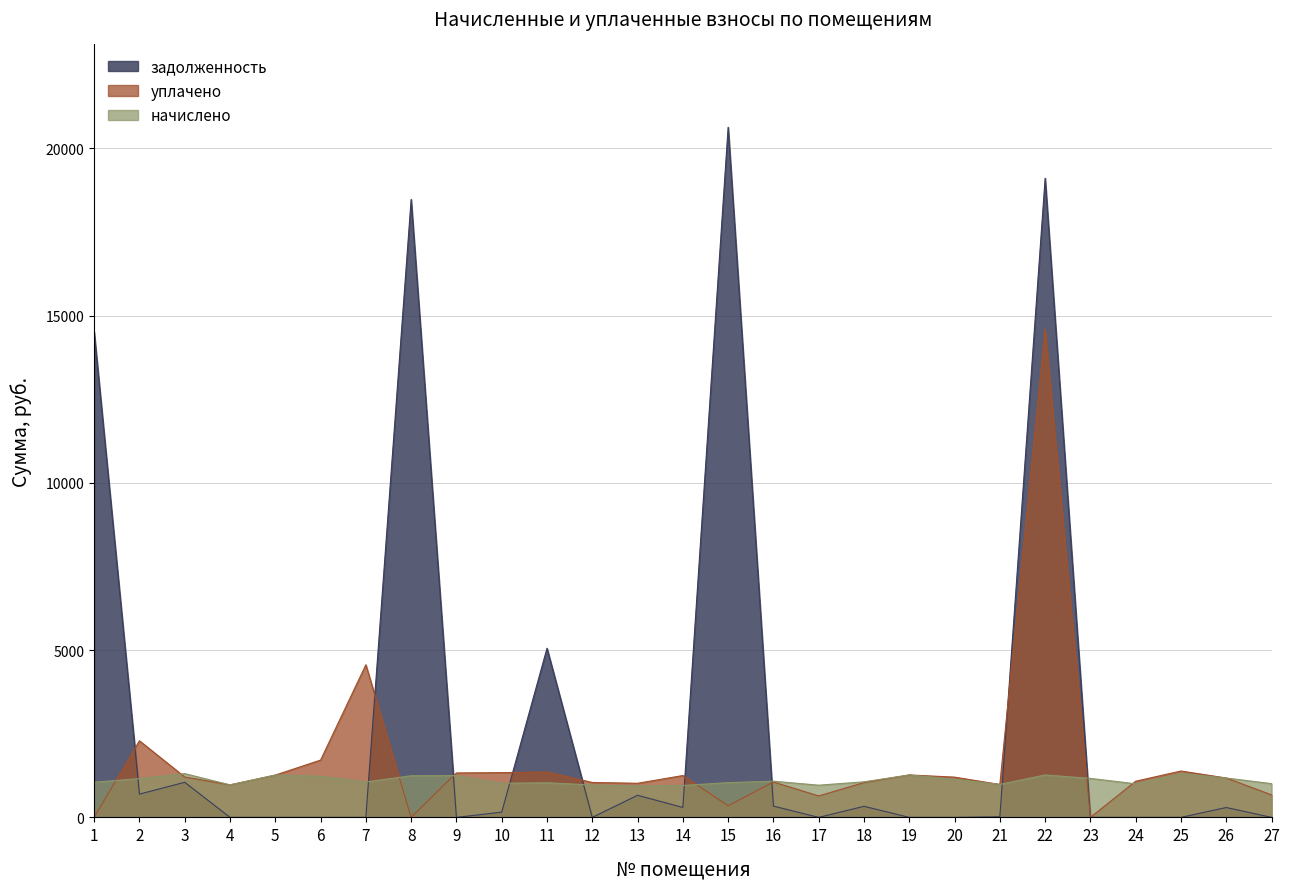

Which series has the largest total across all categories?

задолженность